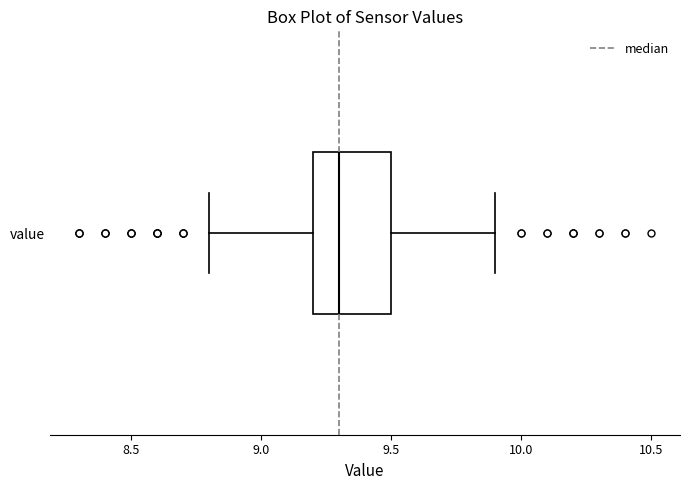

Transcribe this box plot: give where the median line is, the range the box spans, and where the two whiskers end, as read against the x-axis. The values are not printed on the chart, so give them approximately, as read against the axis.

median 9.3, box 9.2 to 9.5, whiskers 8.8 to 9.9